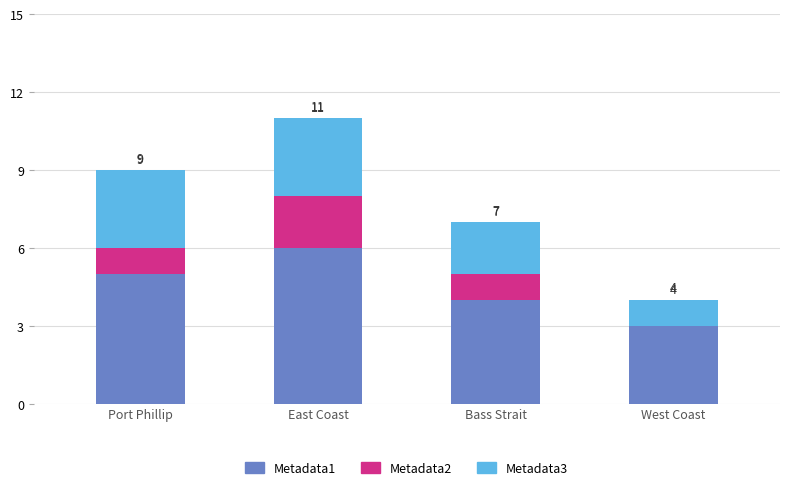

What are all the series names shown in the legend?

Metadata1, Metadata2, Metadata3